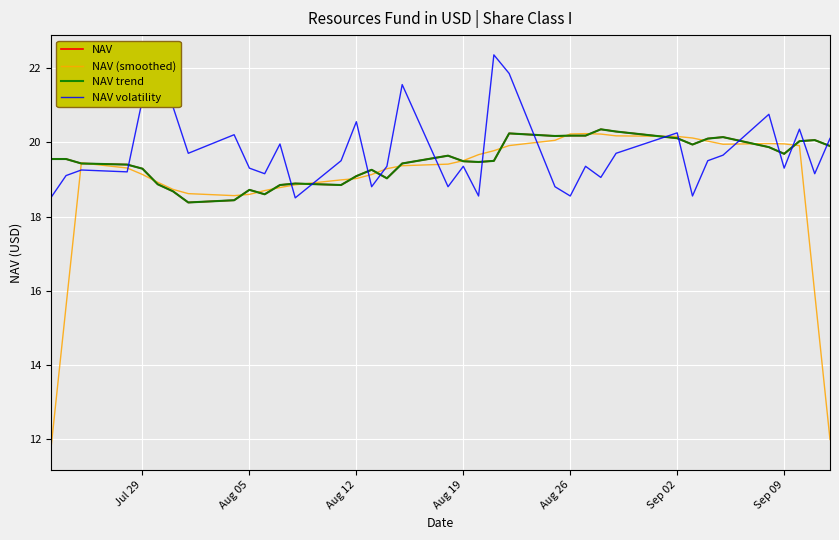

How many times do NAV (smoothed) and NAV volatility cross each other?

14